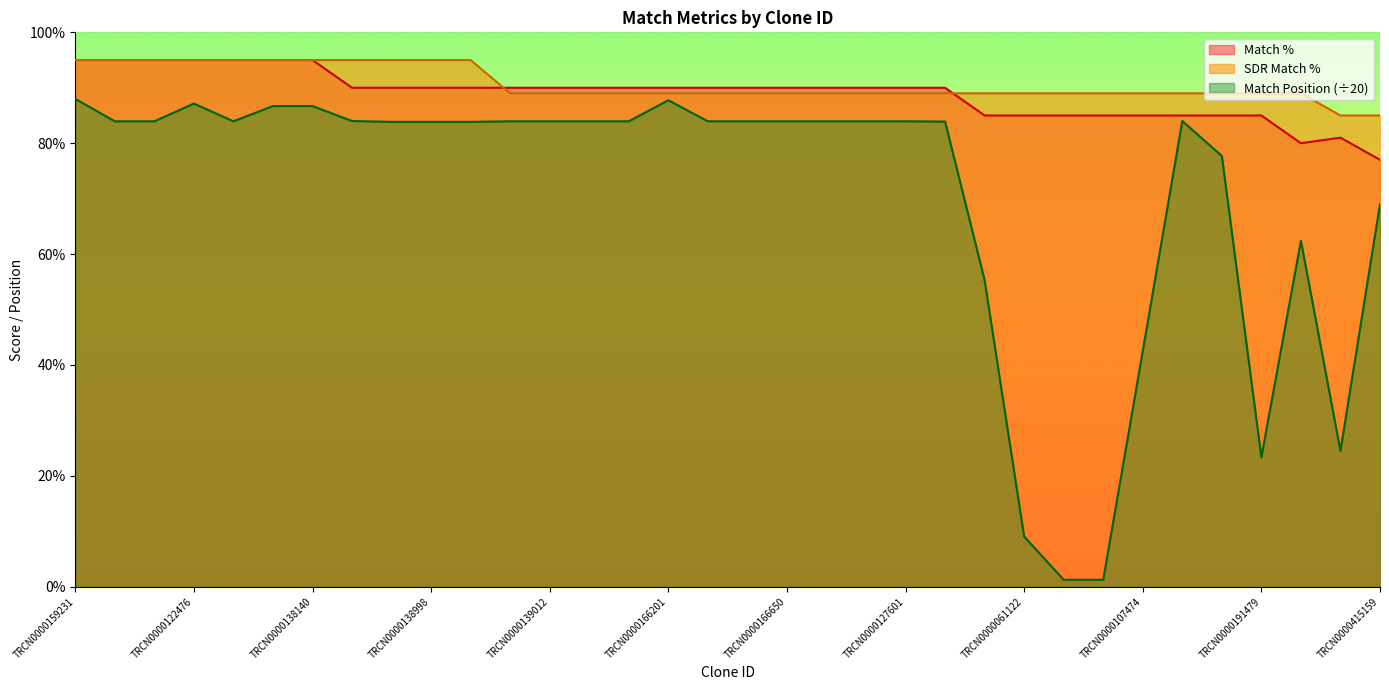

Rank the series by their maximum value, from highest to lowest.

Match %, SDR Match %, Match Position